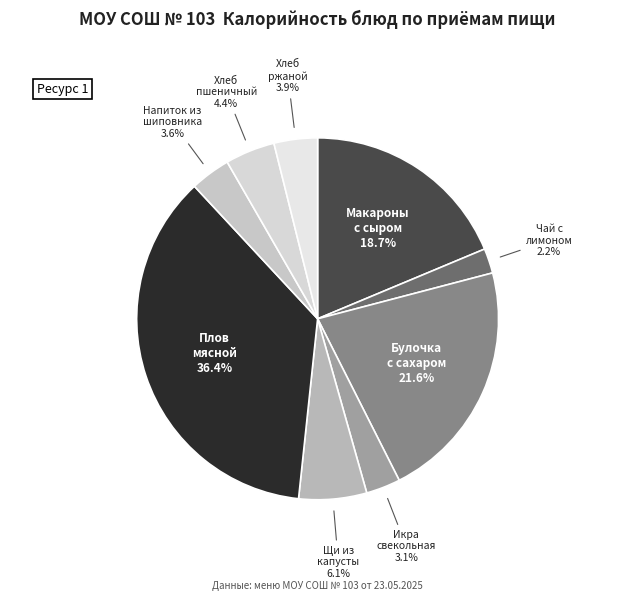

Count the number of slices in the pie.

9